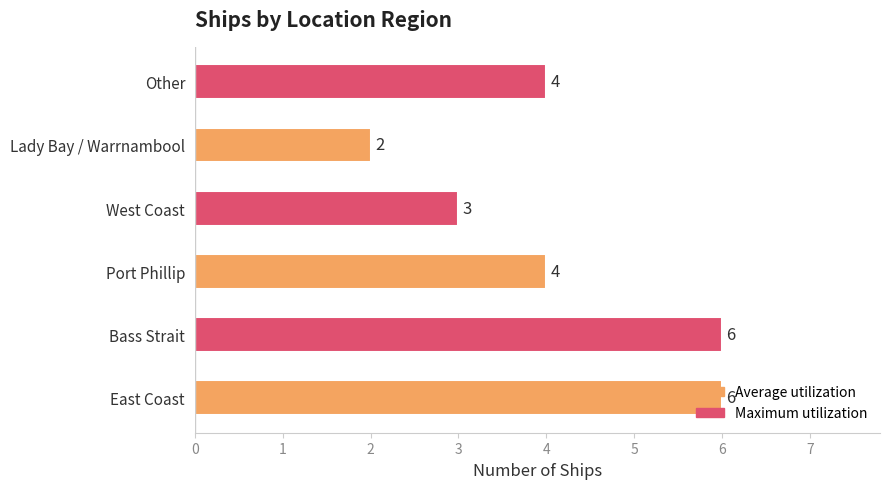

Count the number of categories in the chart.

6